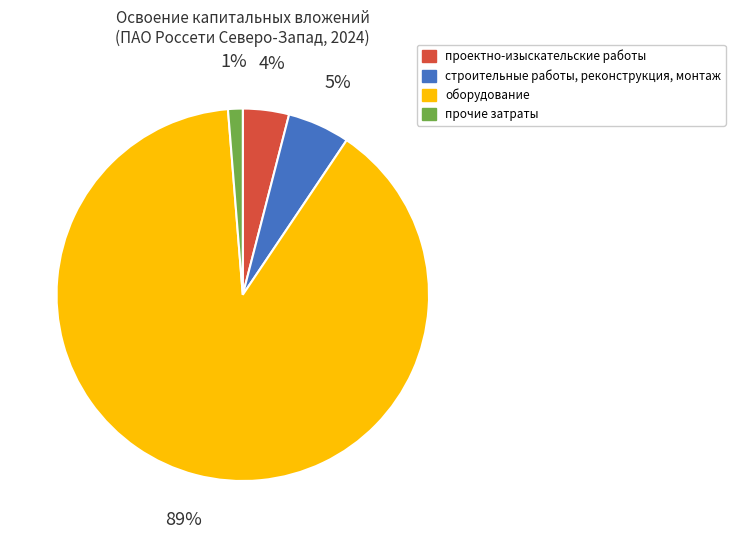

The строительные работы, реконструкция, монтаж slice represents 5% of the pie. True or false?

True